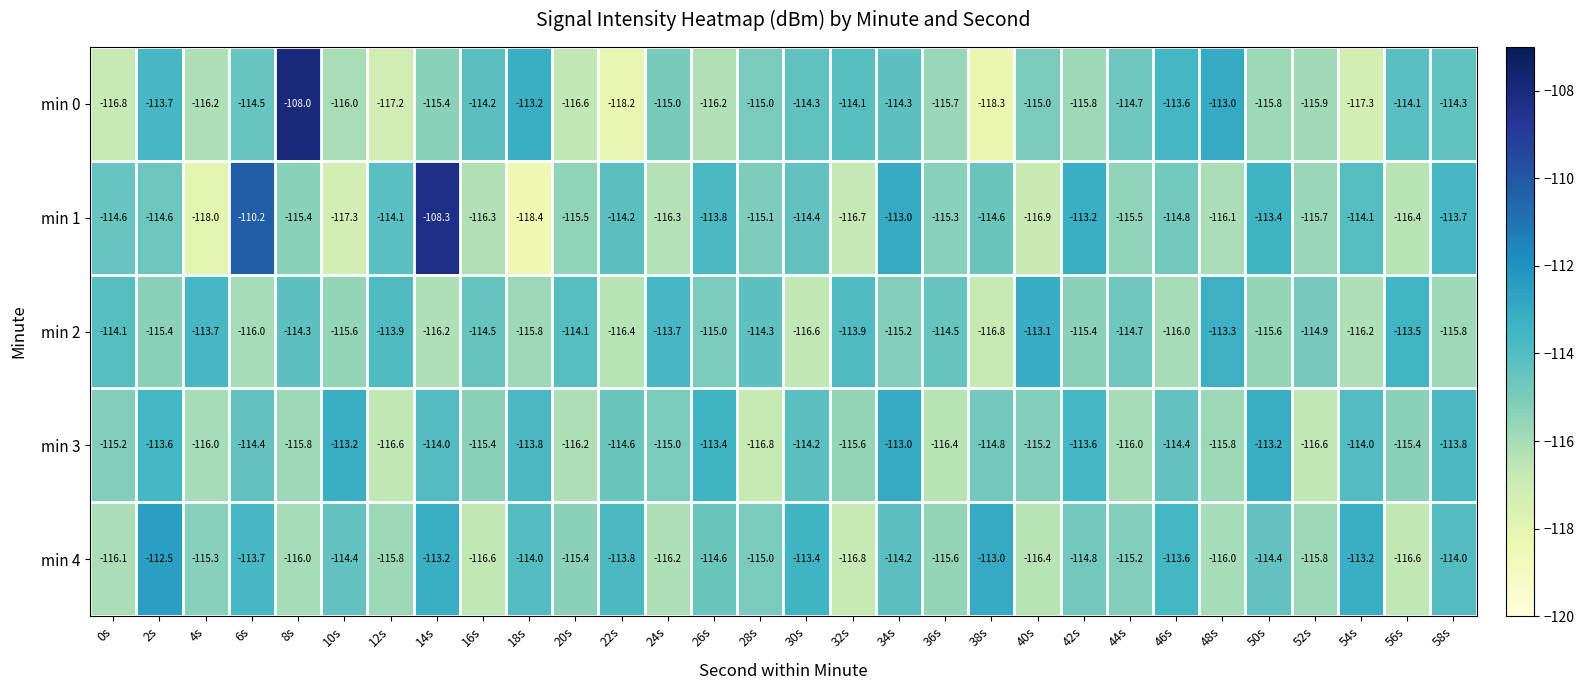

At which category is the sum across all series the highest?

14s